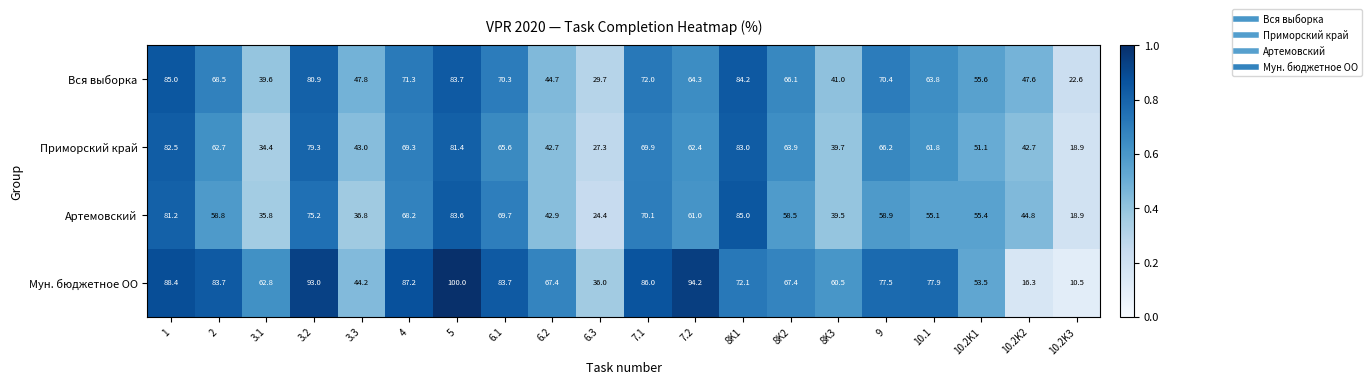

What is the difference between the second highest and second lowest values in the Вся выборка series?

54.5